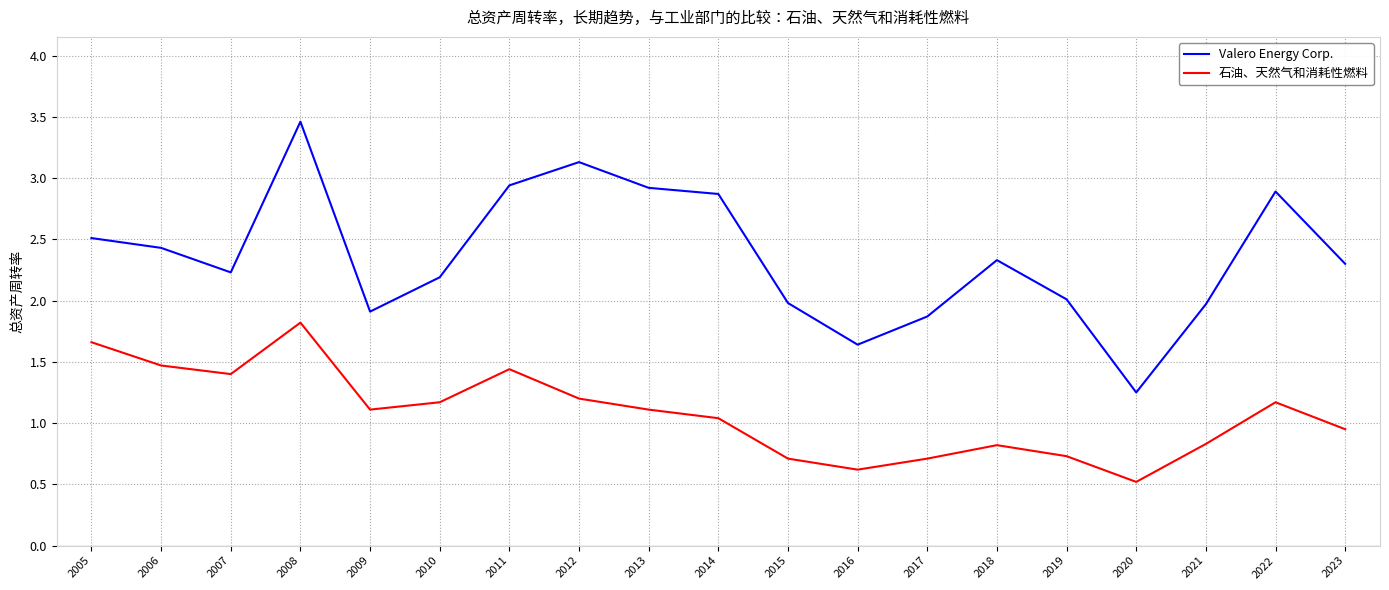

Does the chart display data point markers on the line(s)?

No